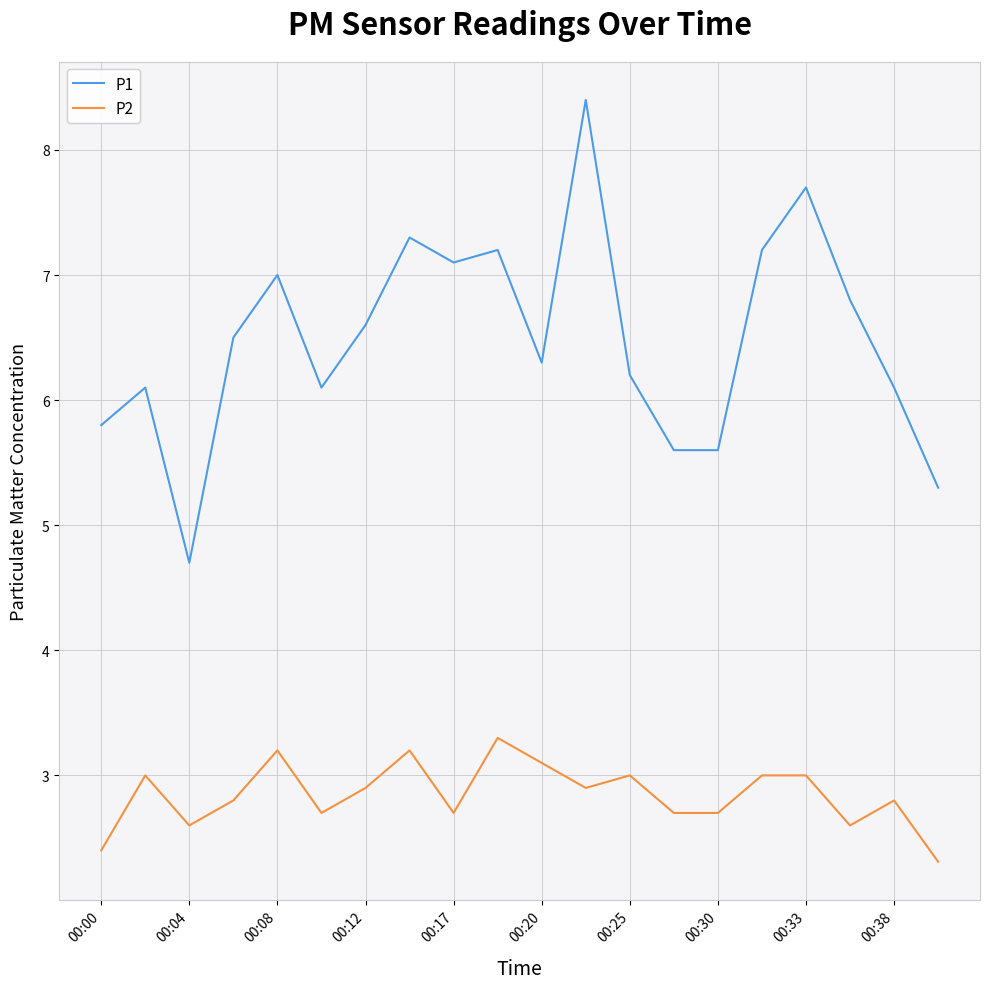

Rank the series by their average value, from lowest to highest.

P2, P1